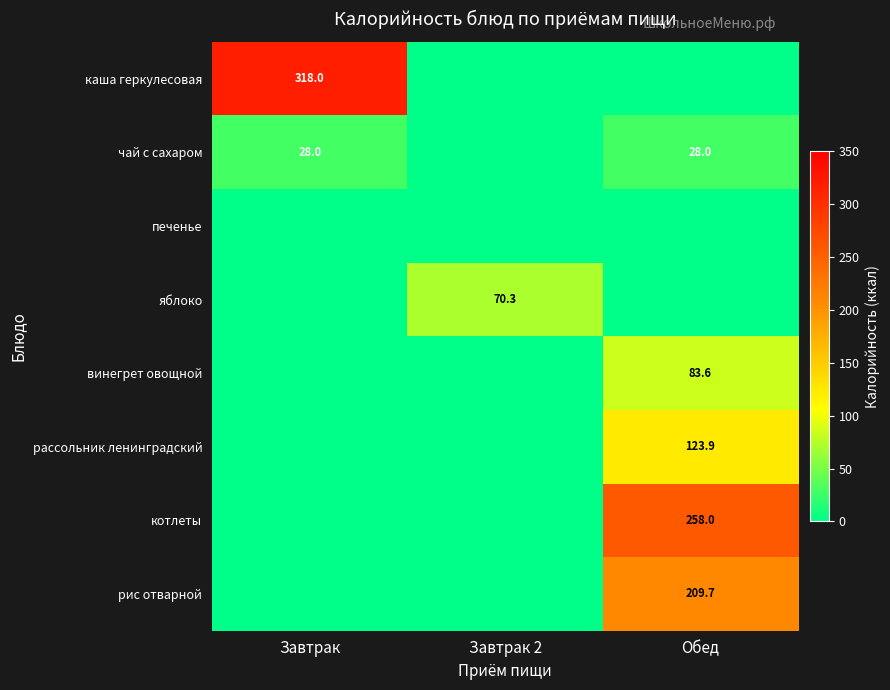

The винегрет овощной series shows 121.4 at Обед. True or false?

False